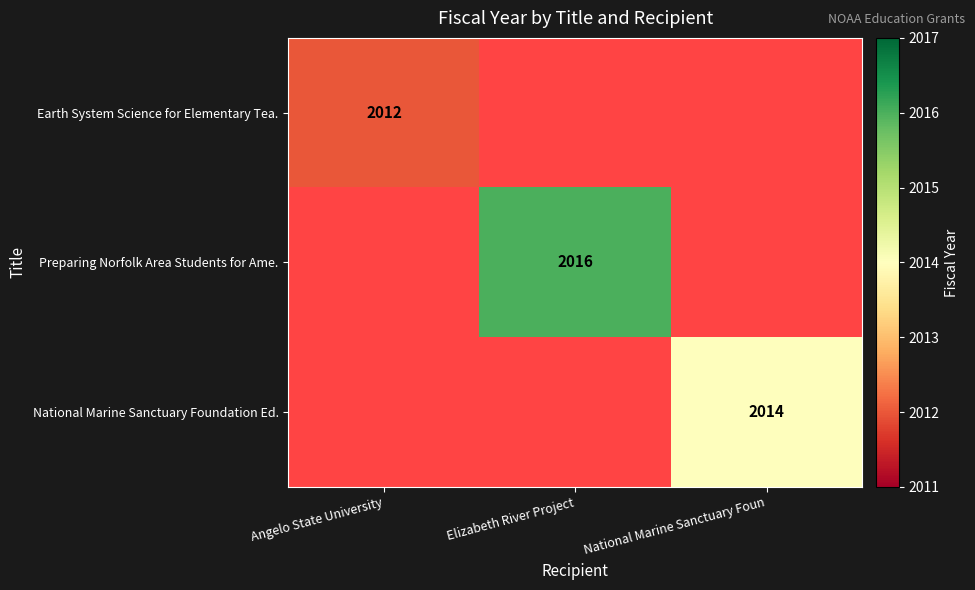

How many series are shown in this chart?

3